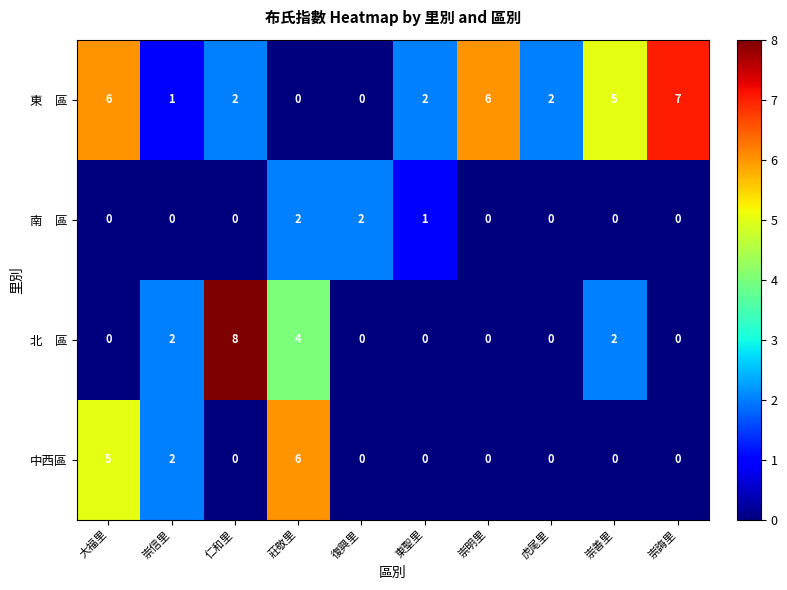

What is the spread (max minus min) of values at 崇善里?

5